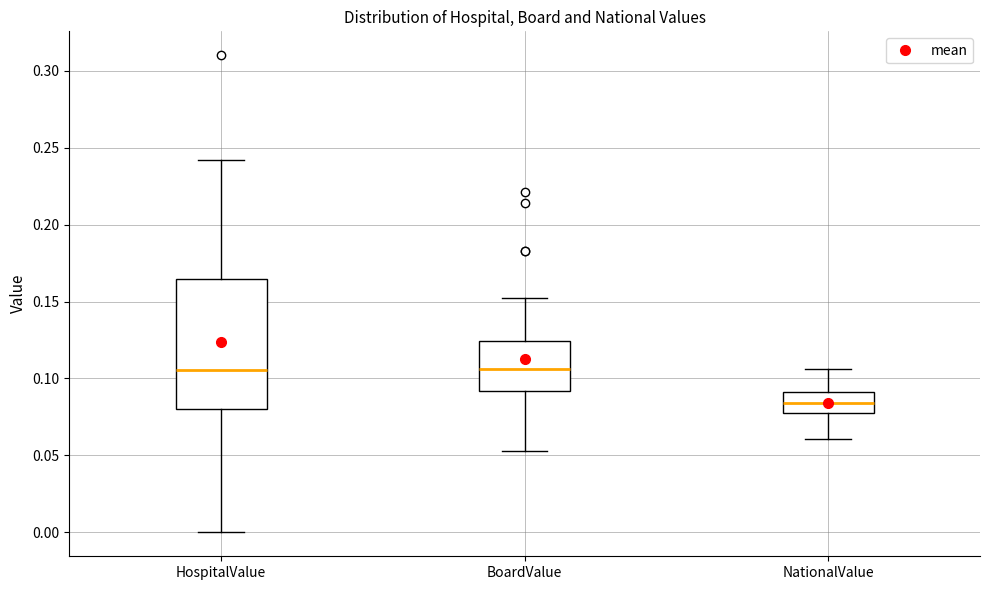

Reading left to right, transcribe this box plot: for each box, give where its median line is, the range the box spans, and where its two whiskers end, as read against the y-axis. The values are not printed on the chart, so give them approximately, as read against the axis.

HospitalValue: median 0.105, box 0.080 to 0.165, whiskers 0.000 to 0.240
BoardValue: median 0.105, box 0.090 to 0.125, whiskers 0.055 to 0.150
NationalValue: median 0.085, box 0.080 to 0.090, whiskers 0.060 to 0.105